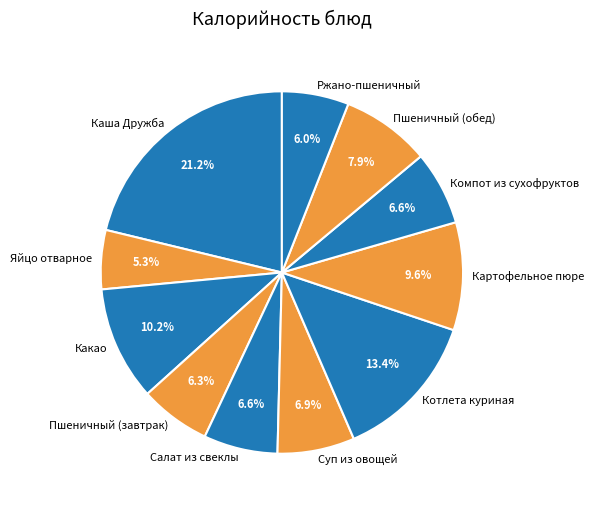

Is there any slice that represents more than half of the pie?

No